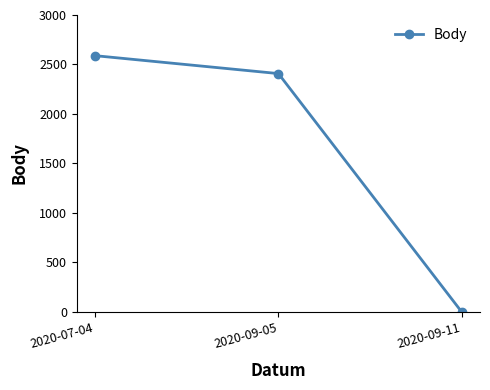

Where is the data nearest to the value 1294?

2020-09-05